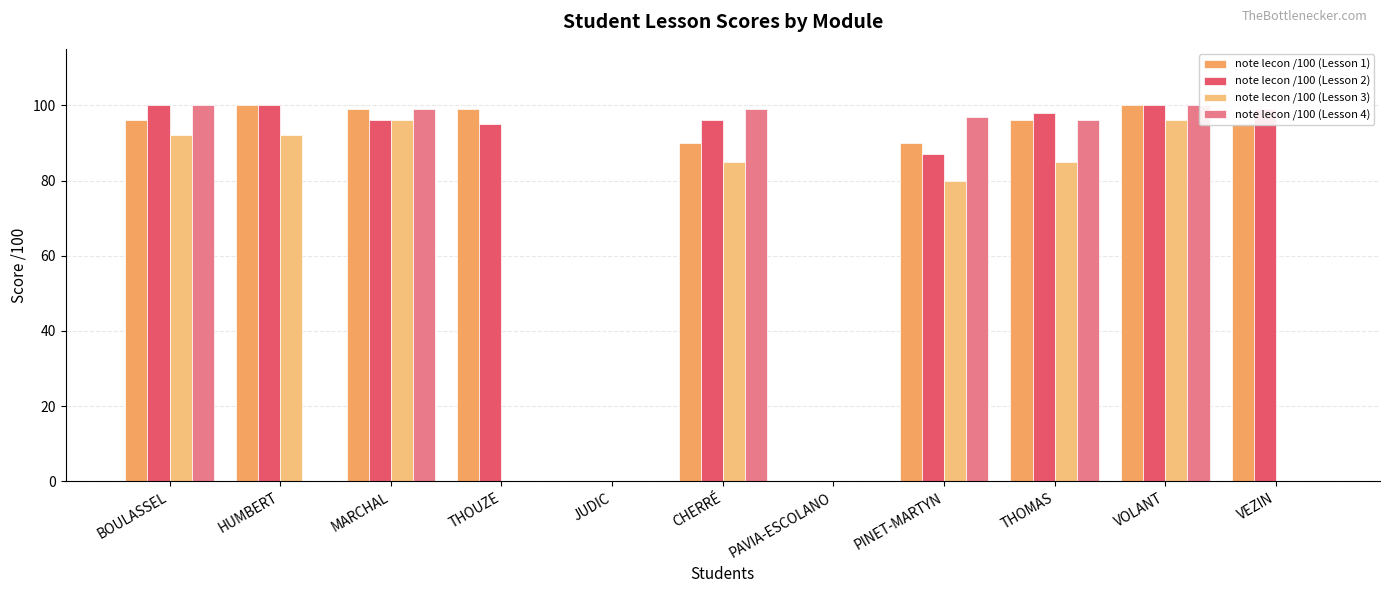

At which category is the sum across all series the highest?

VOLANT